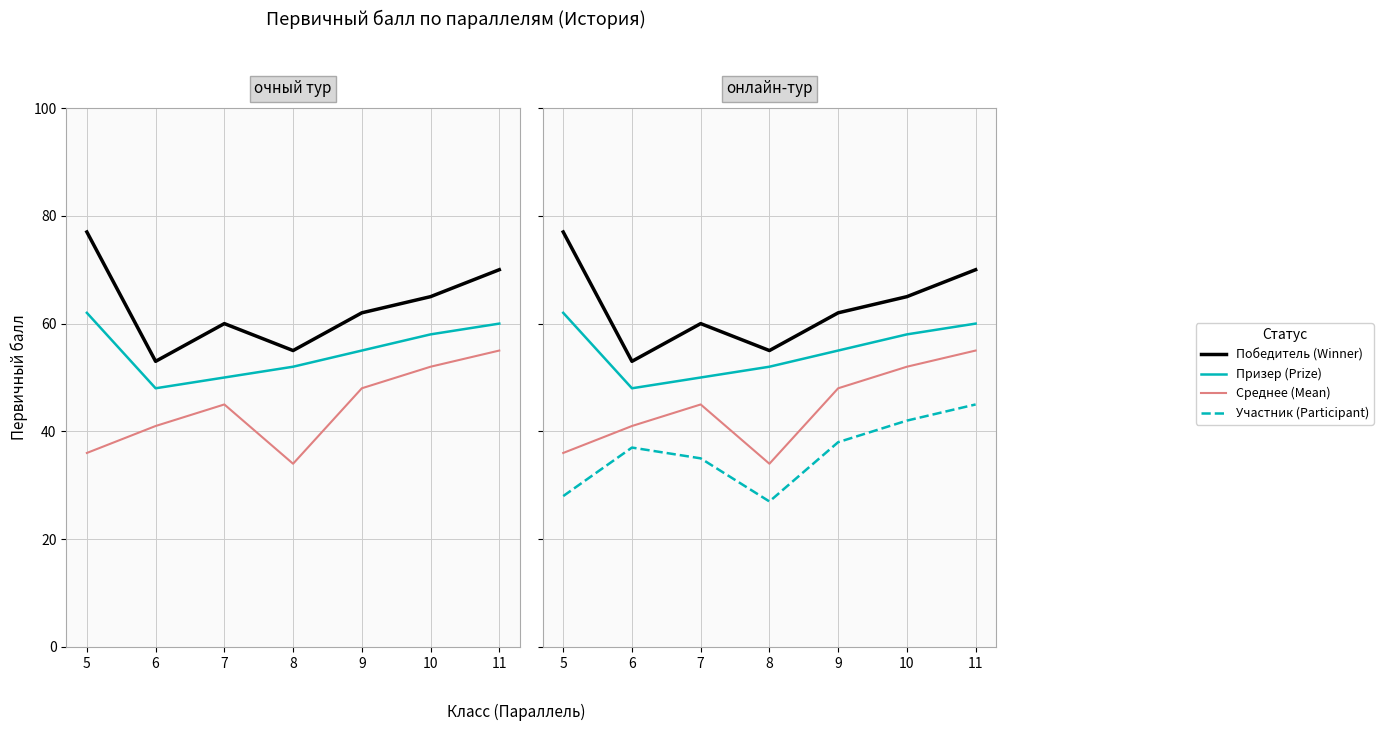

What is the average value of the Среднее (Mean) series?

44